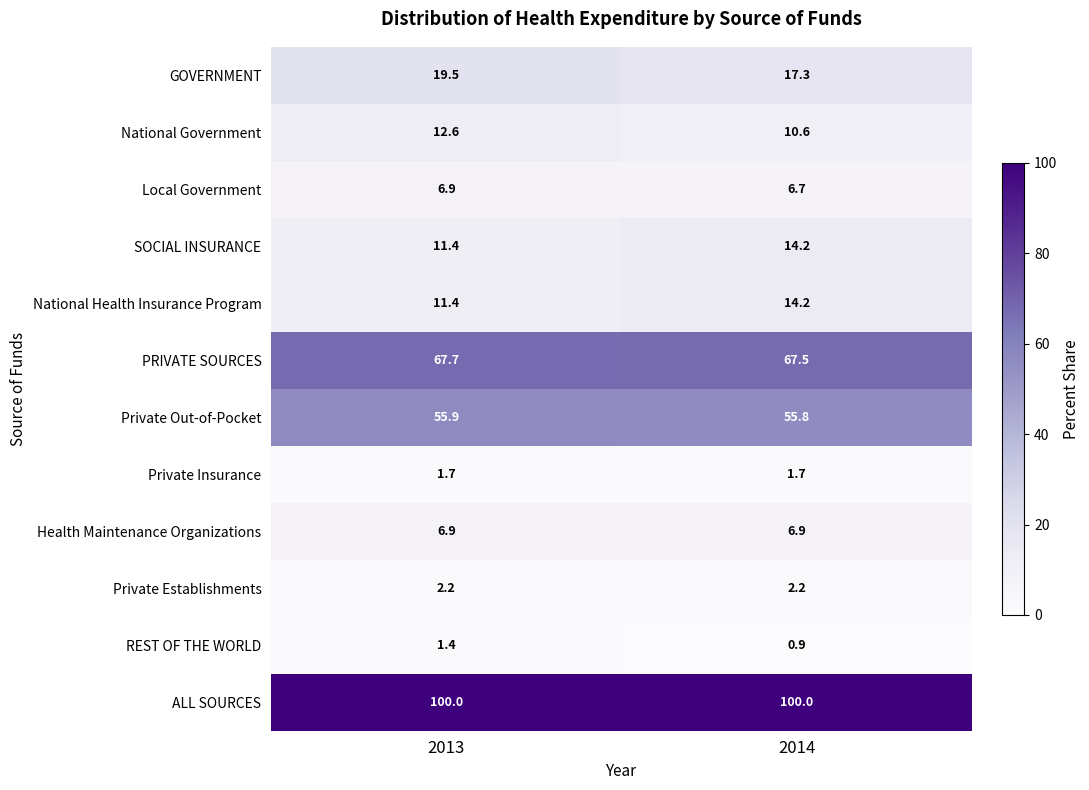

What is the difference between the maximum and minimum values in the National Health Insurance Program series?

2.8